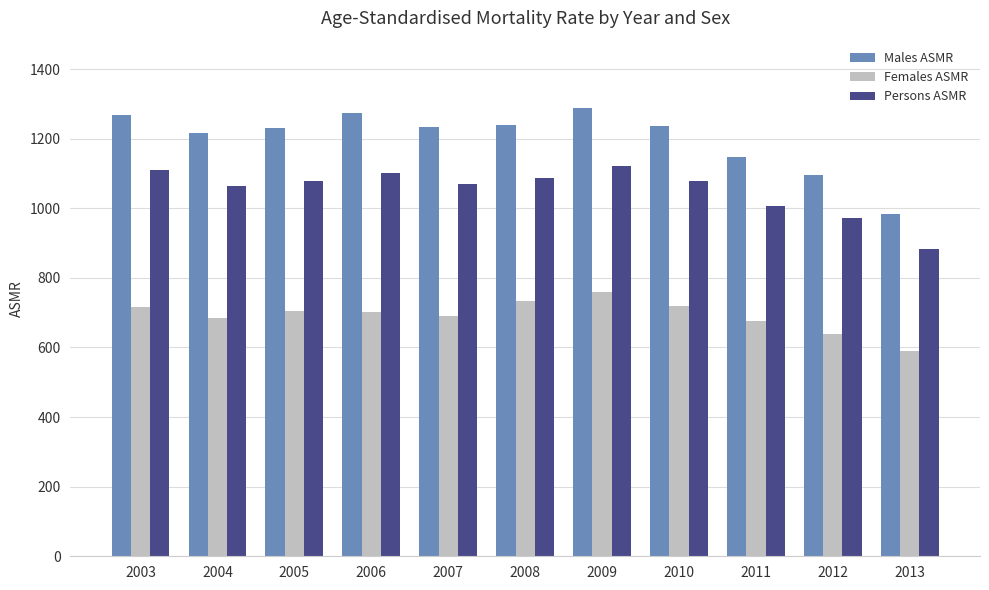

How many distinct data groups are displayed?

3